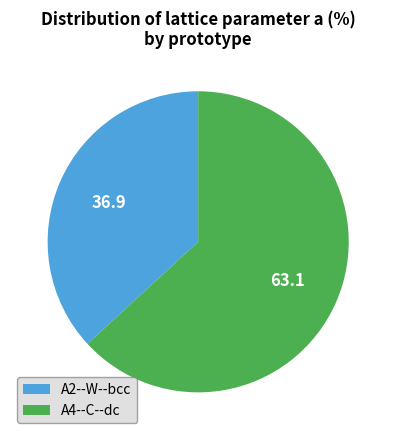

What is the largest slice in the pie chart?

A4--C--dc